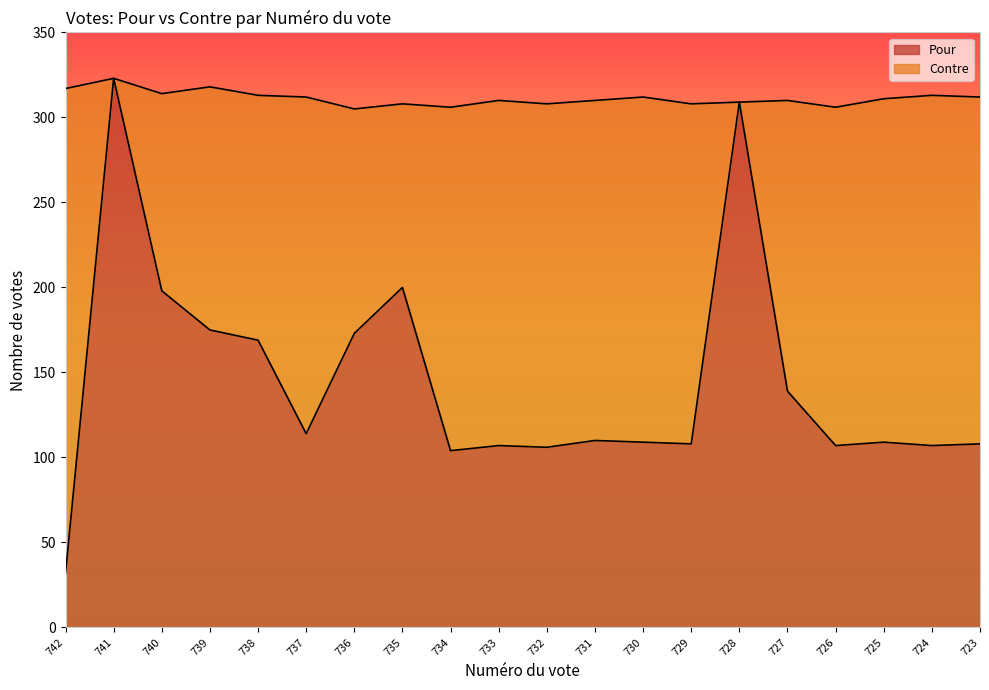

Between 742 and 734, which is larger?

734